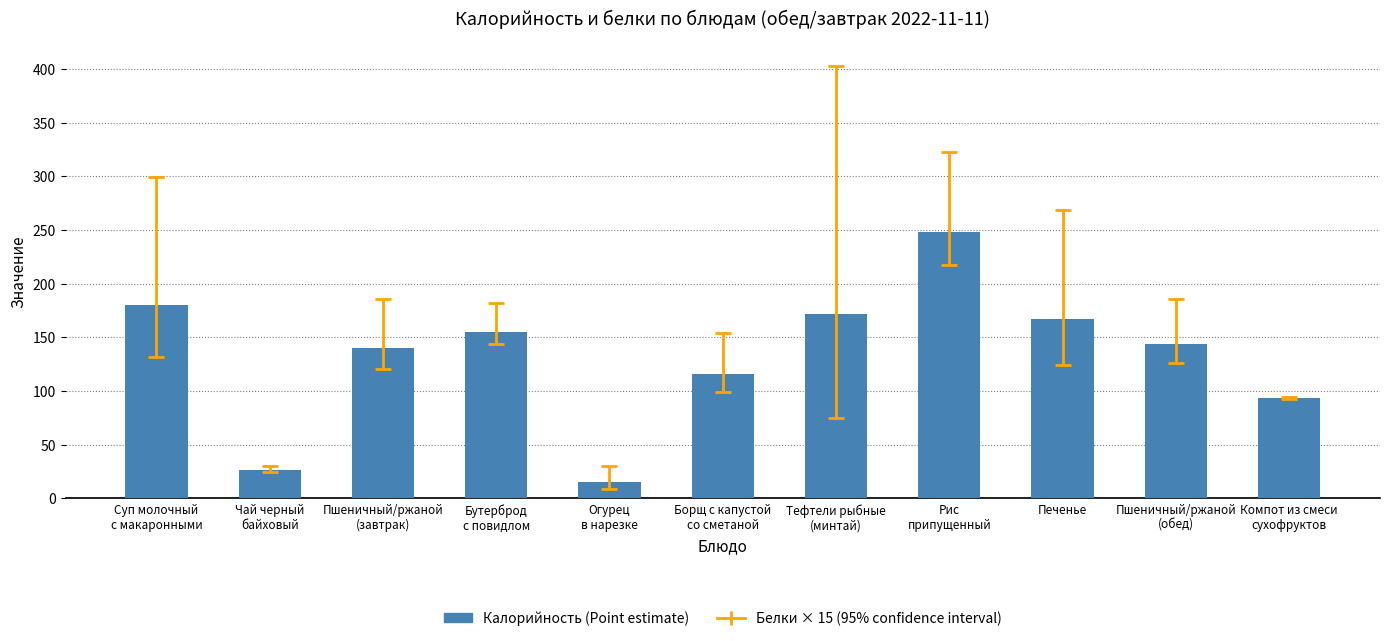

List the labels in order of value, smallest first.

Огурец
в нарезке, Чай черный
байховый, Компот из смеси
сухофруктов, Борщ с капустой
со сметаной, Пшеничный/ржаной
(завтрак), Пшеничный/ржаной
(обед), Бутерброд
с повидлом, Печенье, Тефтели рыбные
(минтай), Суп молочный
с макаронными, Рис
припущенный